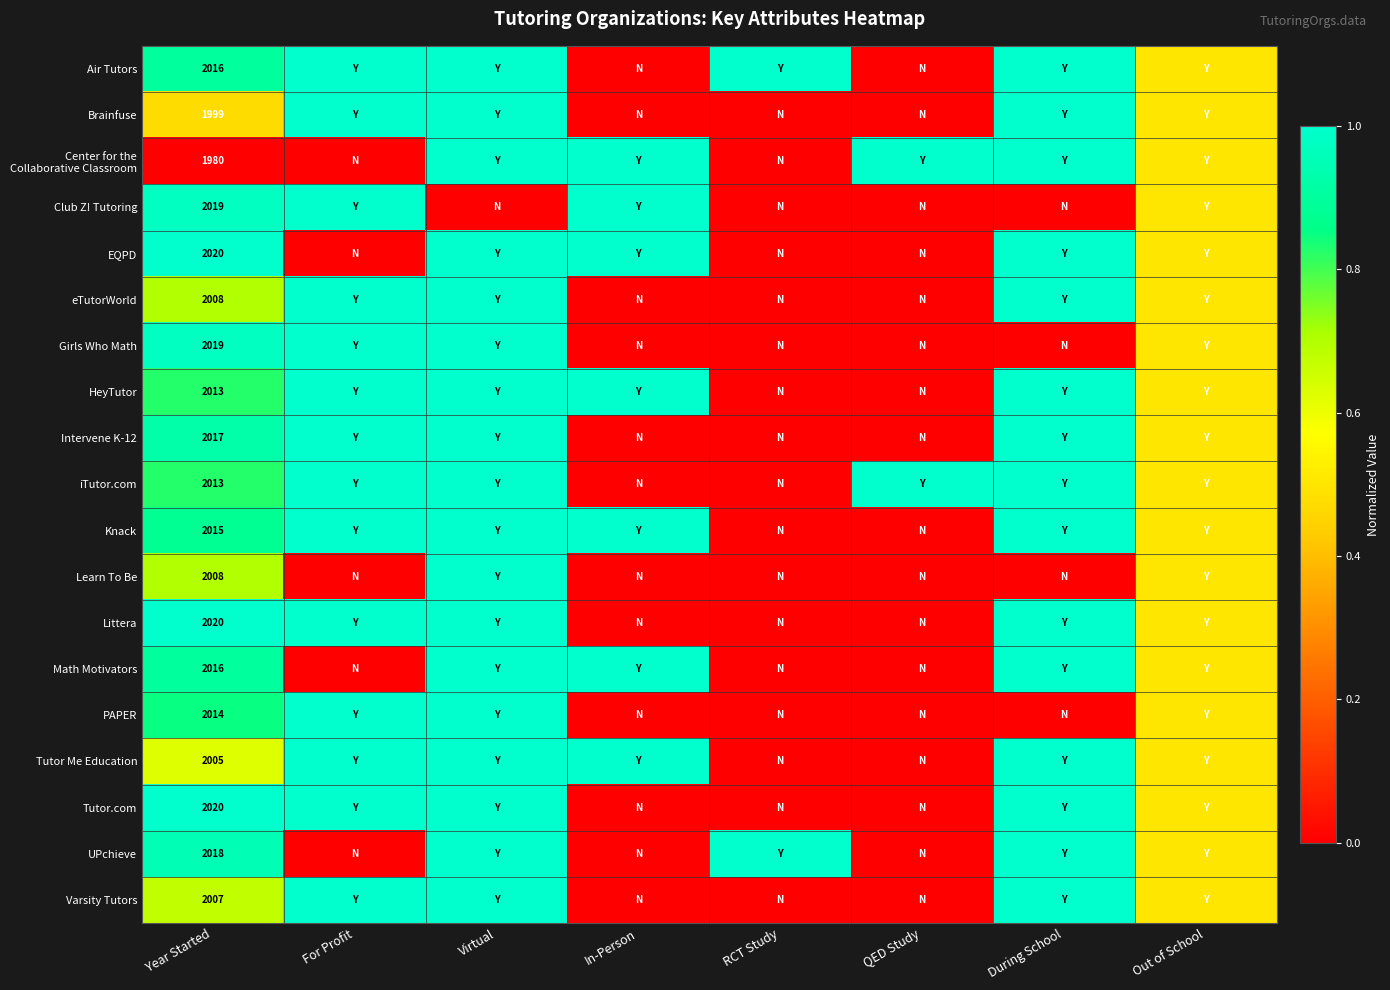

Which label corresponds to the smallest value in the chart?

In-Person